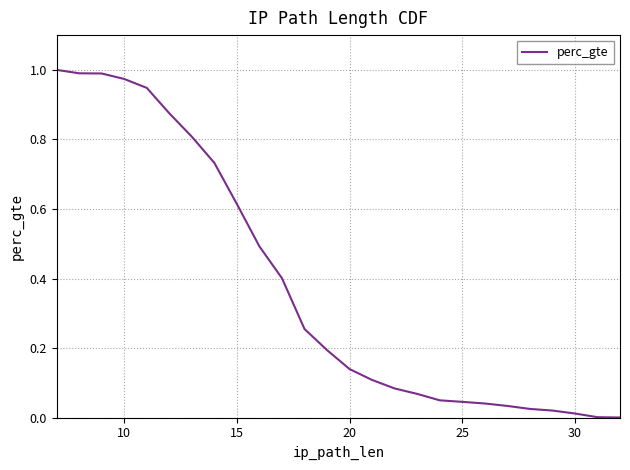

What is the difference between the maximum and minimum values?

1.0